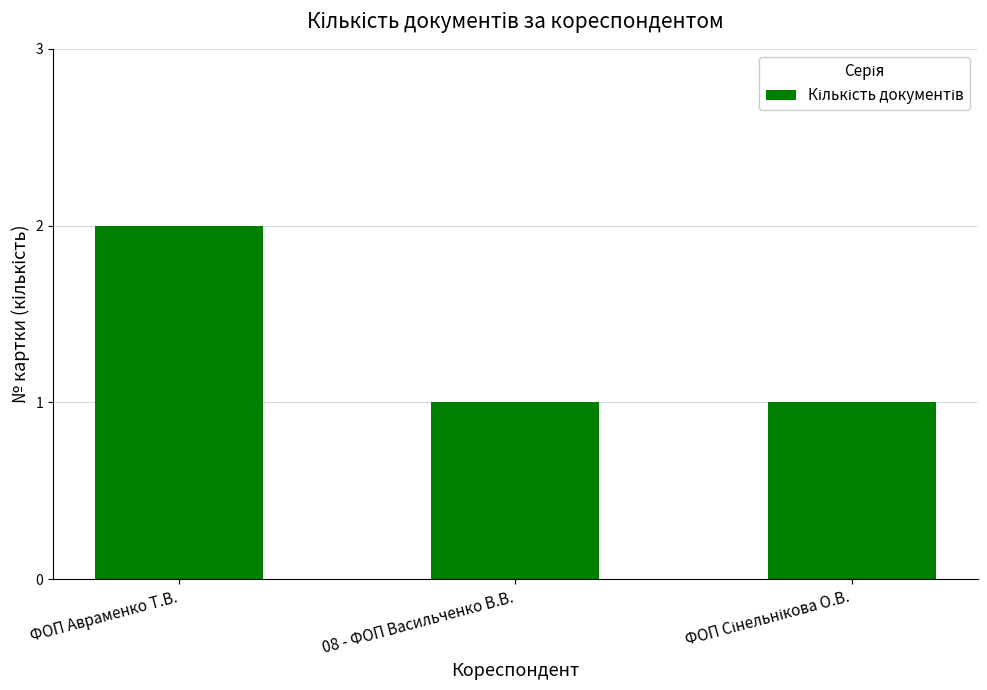

Is it true that the value at ФОП Авраменко Т.В. is 1?

False